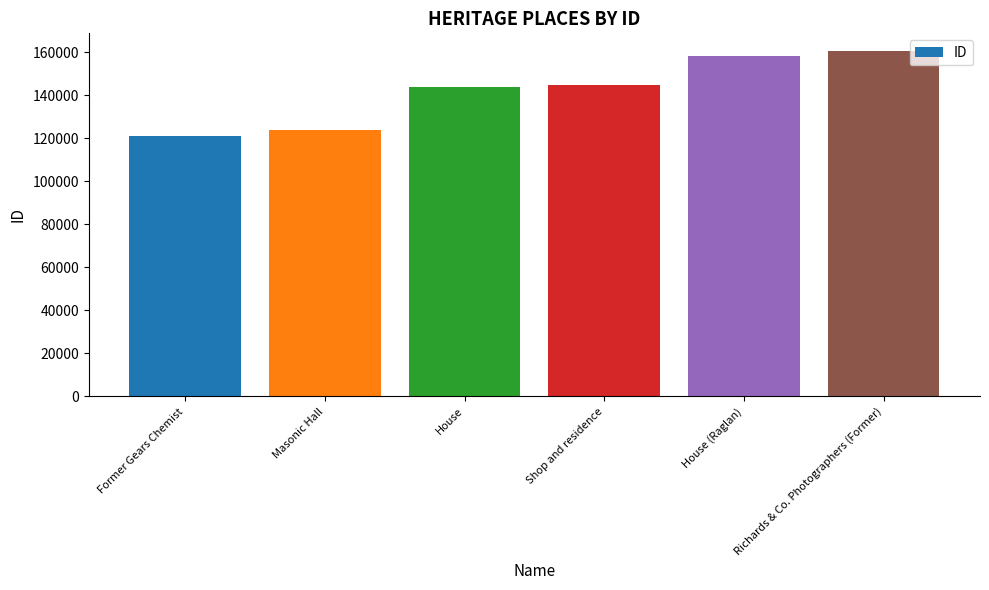

What is the change in value from Masonic Hall to Richards & Co. Photographers (Former)?

+36747